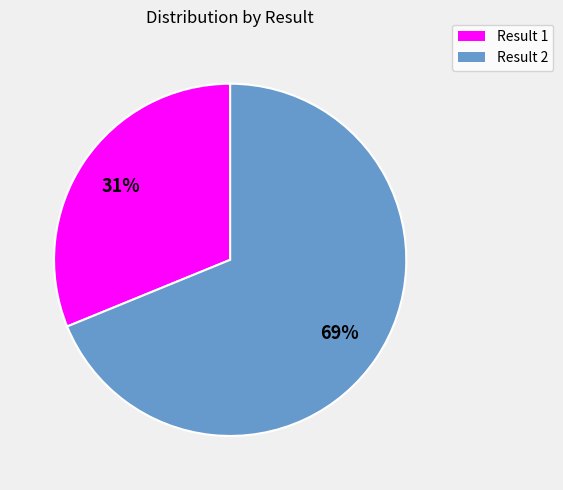

Count the number of slices in the pie.

2